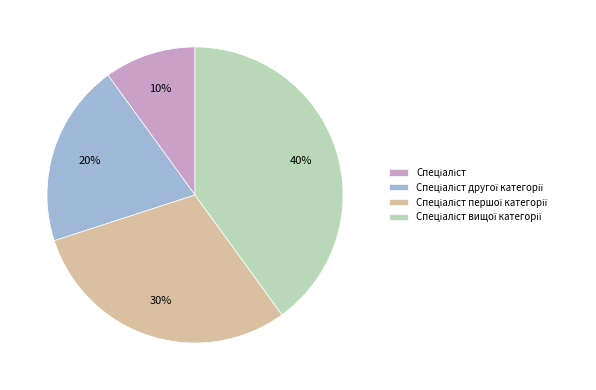

To the nearest percent, what is the difference between the largest and smallest slice percentages?

30%